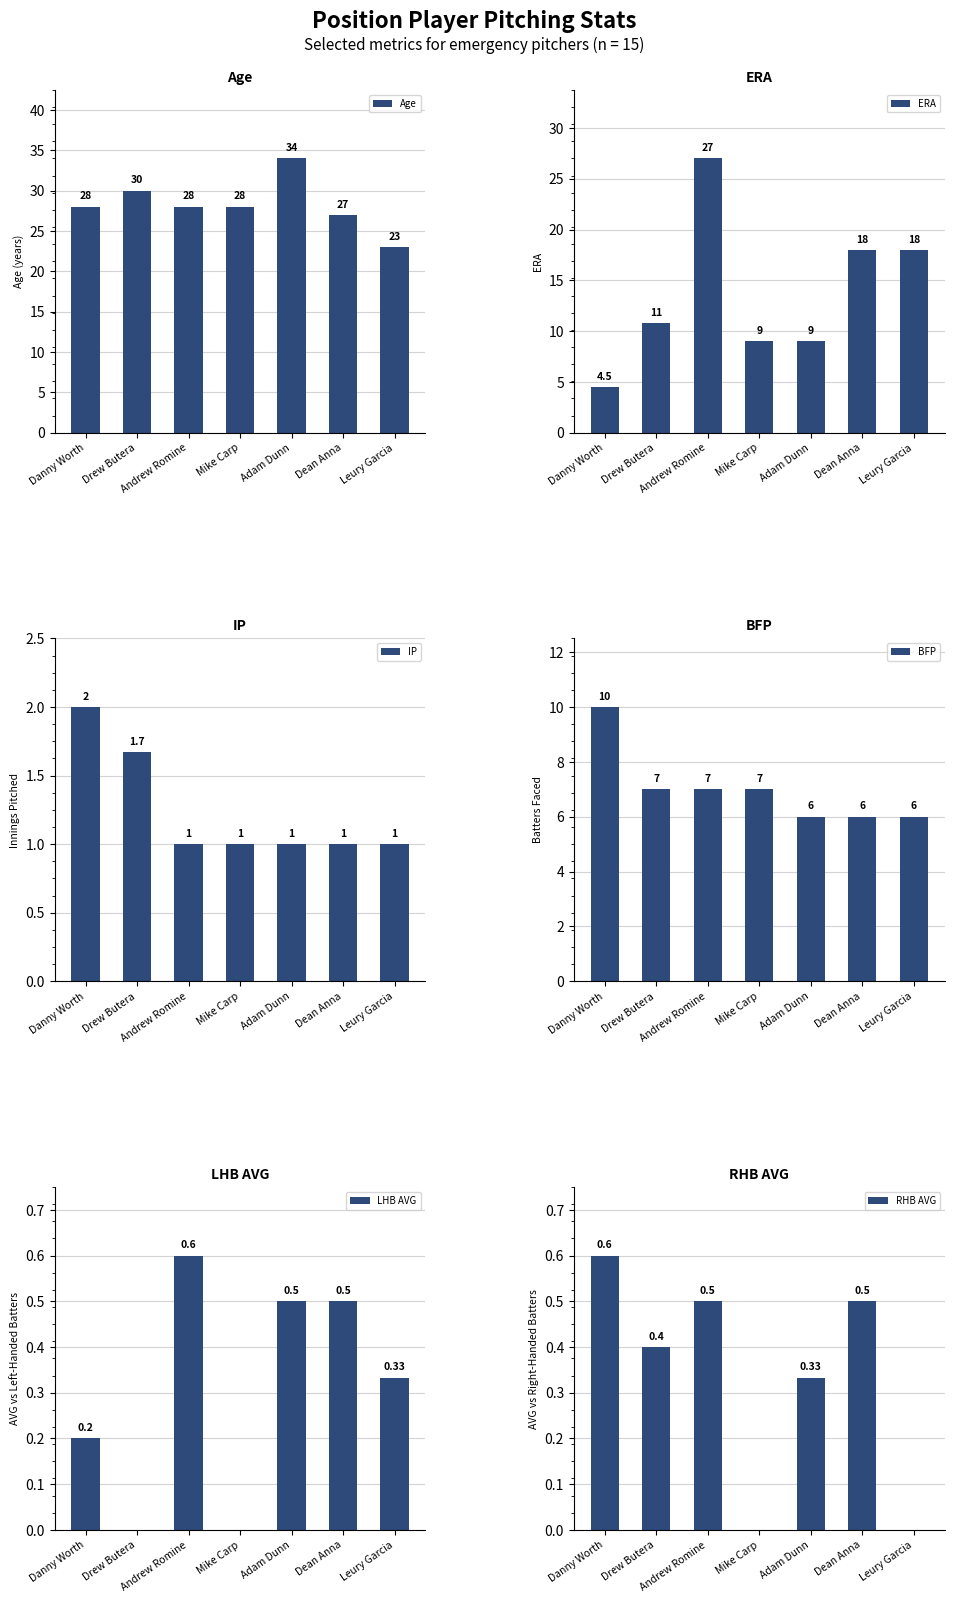

How many bars are there in total?

42